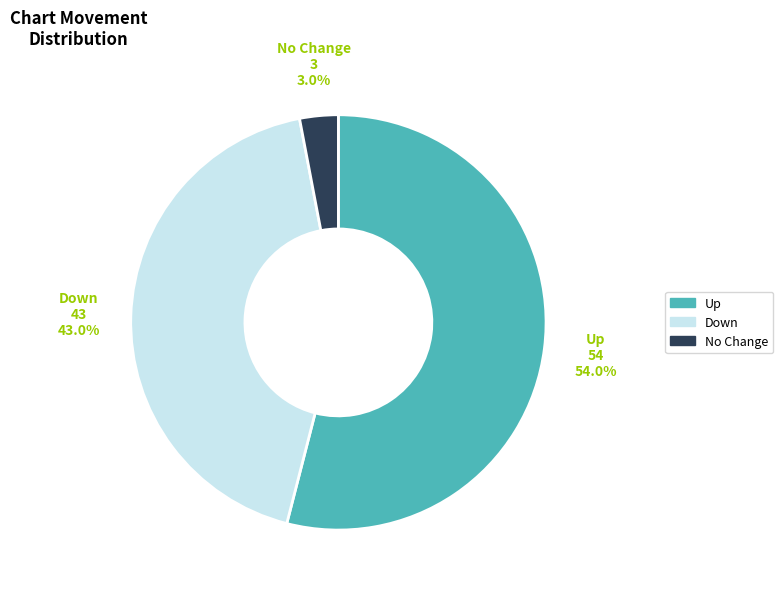

How much of the chart is everything except No Change?

97.0%